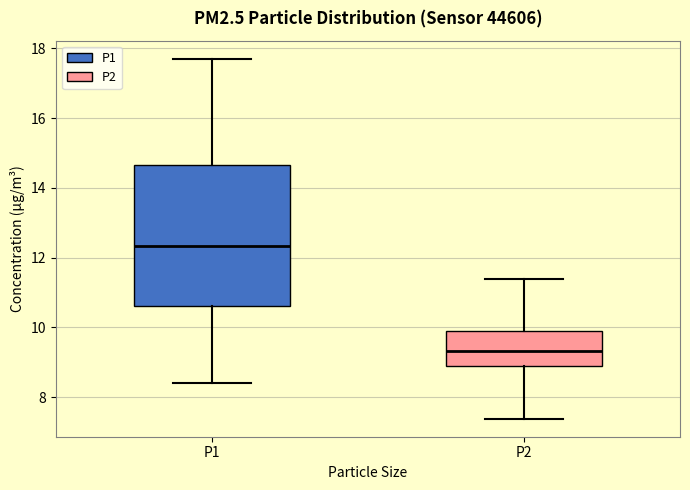

Reading left to right, read every box against the y-axis: the position of its median line, the range the box covers, and the ends of its whiskers. The values are not printed on the chart, so give them approximately, as read against the axis.

P1: median 12.4, box 10.6 to 14.6, whiskers 8.4 to 17.8
P2: median 9.4, box 8.8 to 10.0, whiskers 7.4 to 11.4